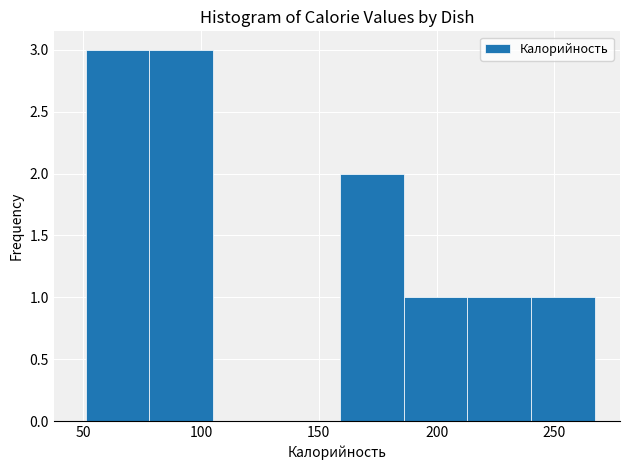

Reading left to right, transcribe this chart: for each bar, give the range it covers on the x-axis and its height. Neither the bar edges nor the heights are printed on the chart, so give them approximately, as read against the axes.

51 to 78: 3
78 to 105: 3
105 to 132: 0
132 to 159: 0
159 to 186: 2
186 to 213: 1
213 to 240: 1
240 to 267: 1